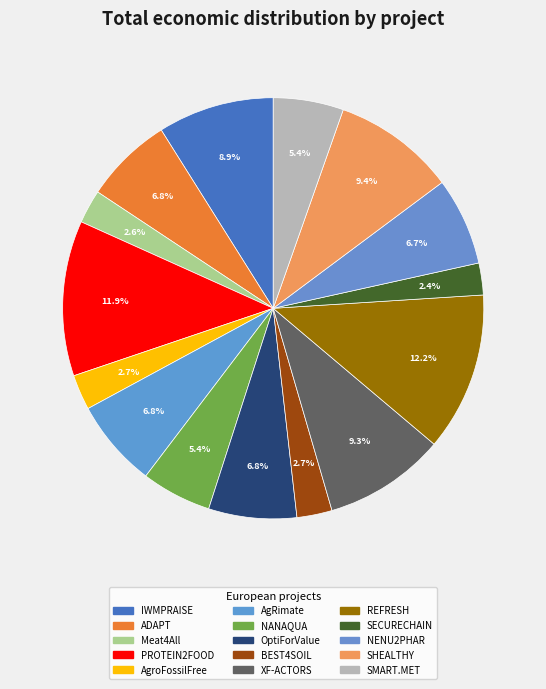

Which has a higher value, SMART.MET or REFRESH?

REFRESH